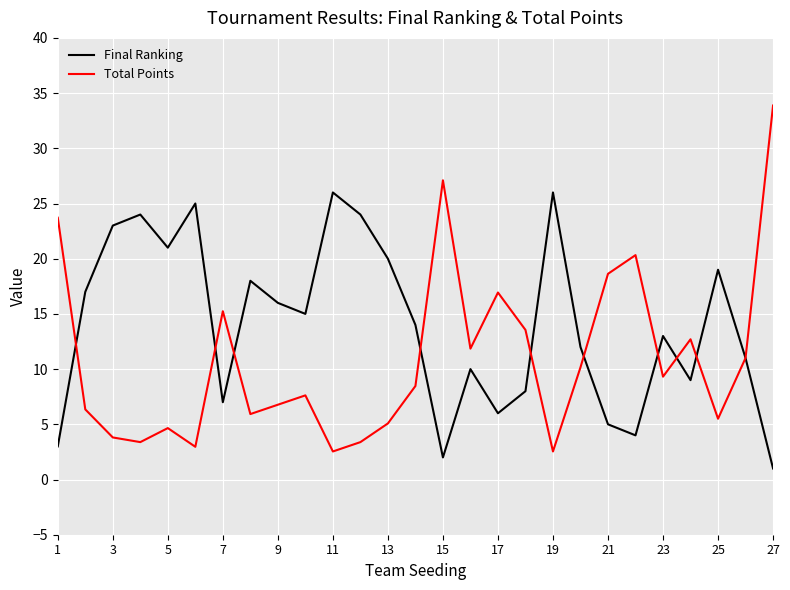

Which series has the widest spread of values?

Total Points